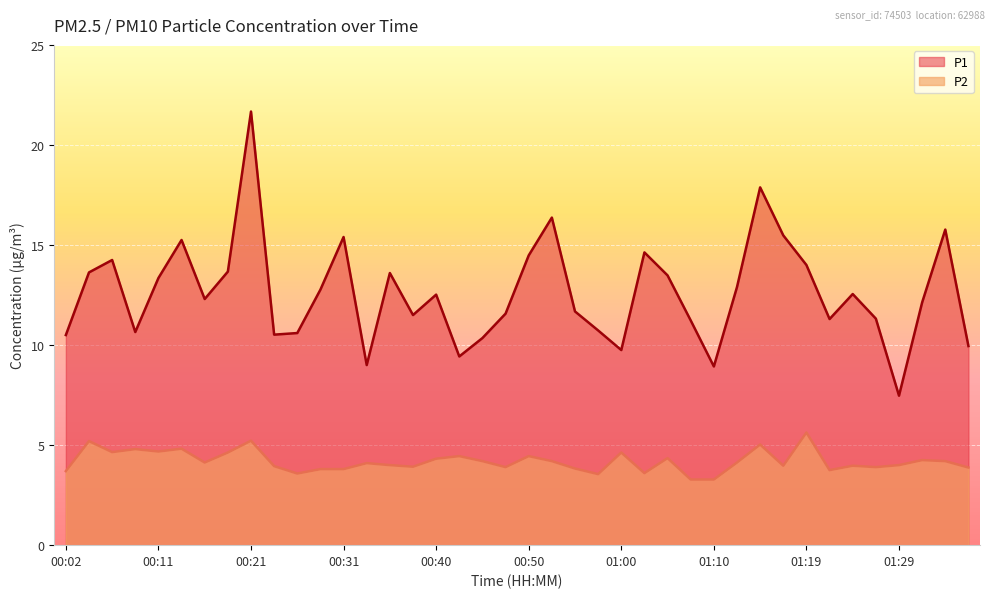

Which has a higher value, 00:28 or 00:23?

00:28